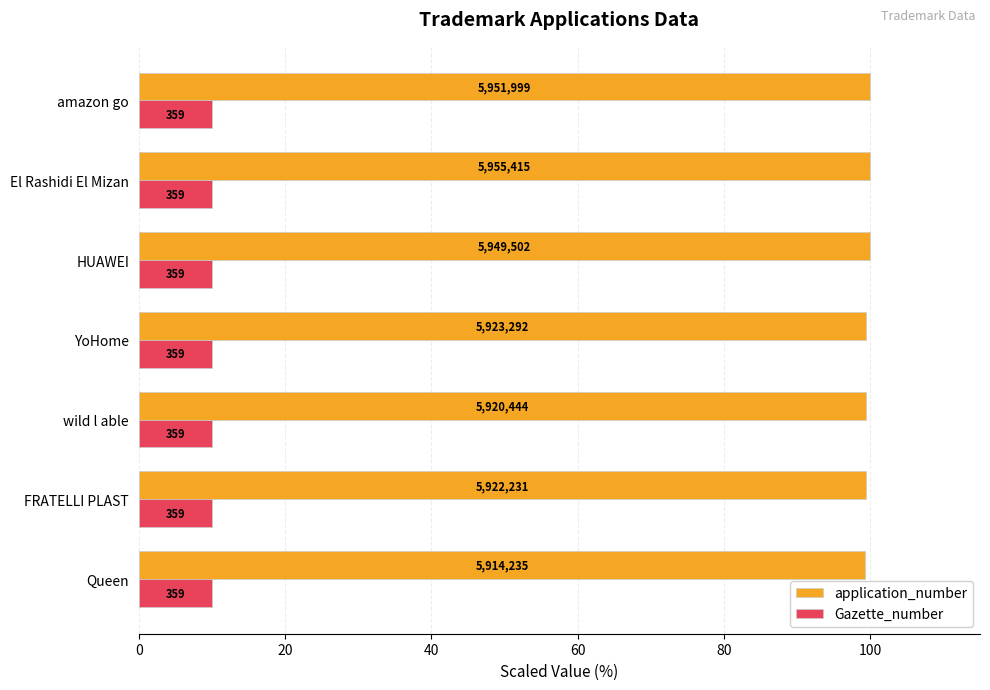

What are all the series names shown in the legend?

application_number, Gazette_number